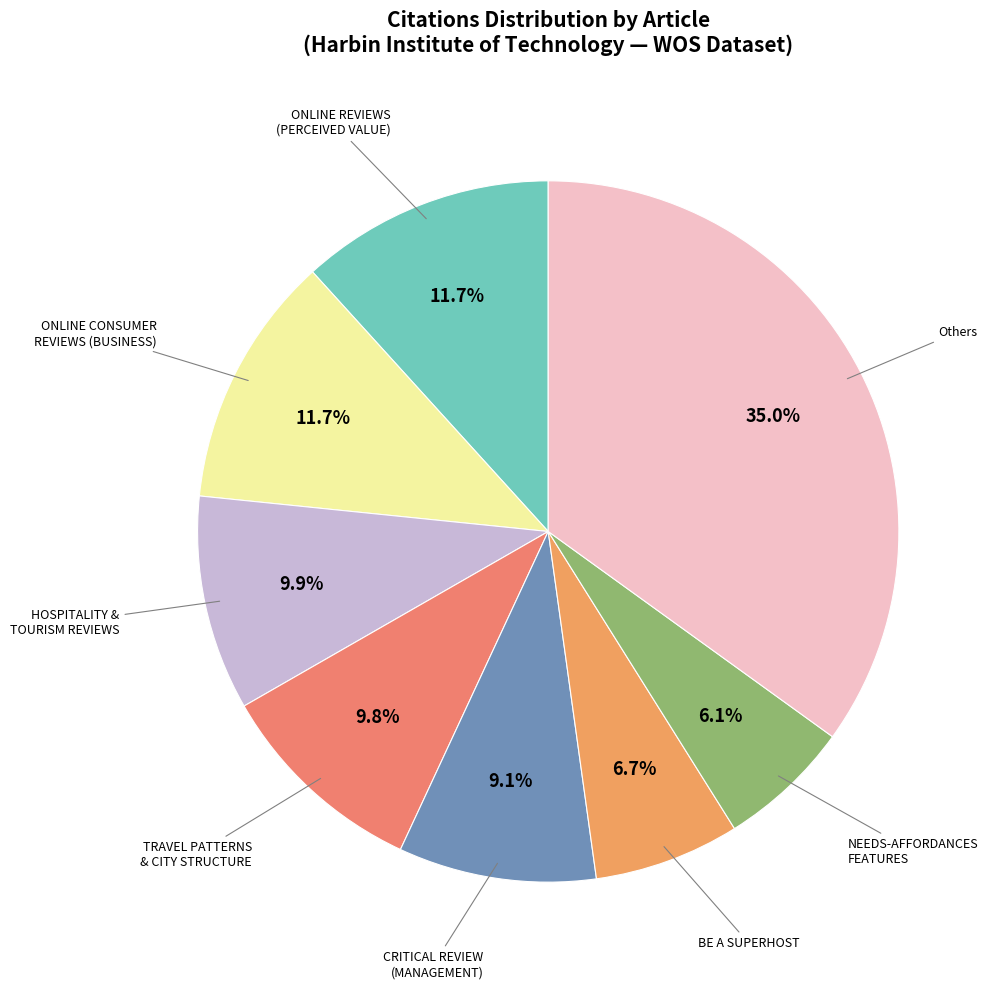

Count the number of slices in the pie.

8